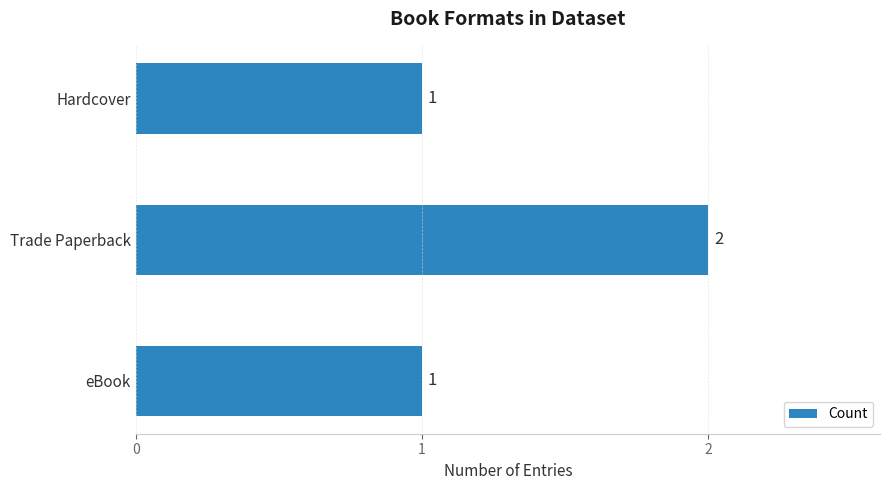

True or false: the data shows 1 at eBook.

True